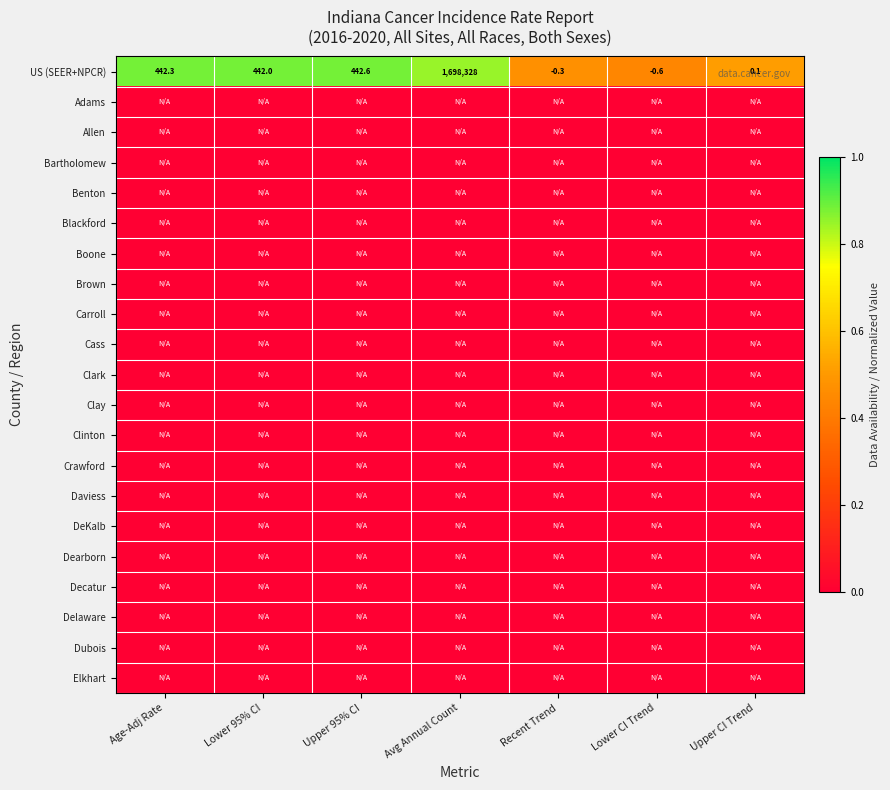

What is the average value of the US (SEER+NPCR) series?

242807.7